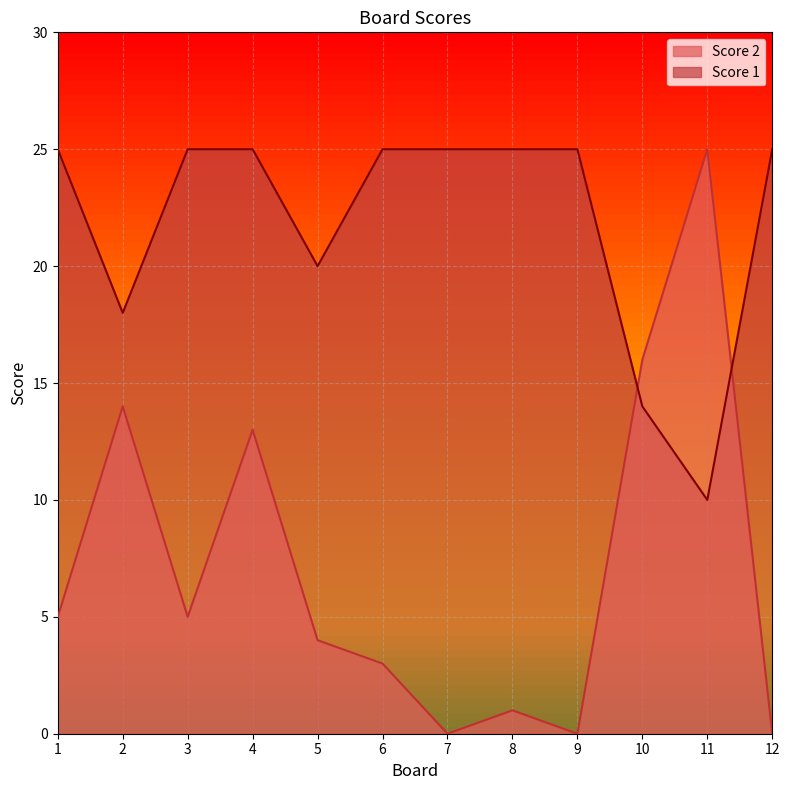

Between 2 and 7, which is larger?

2